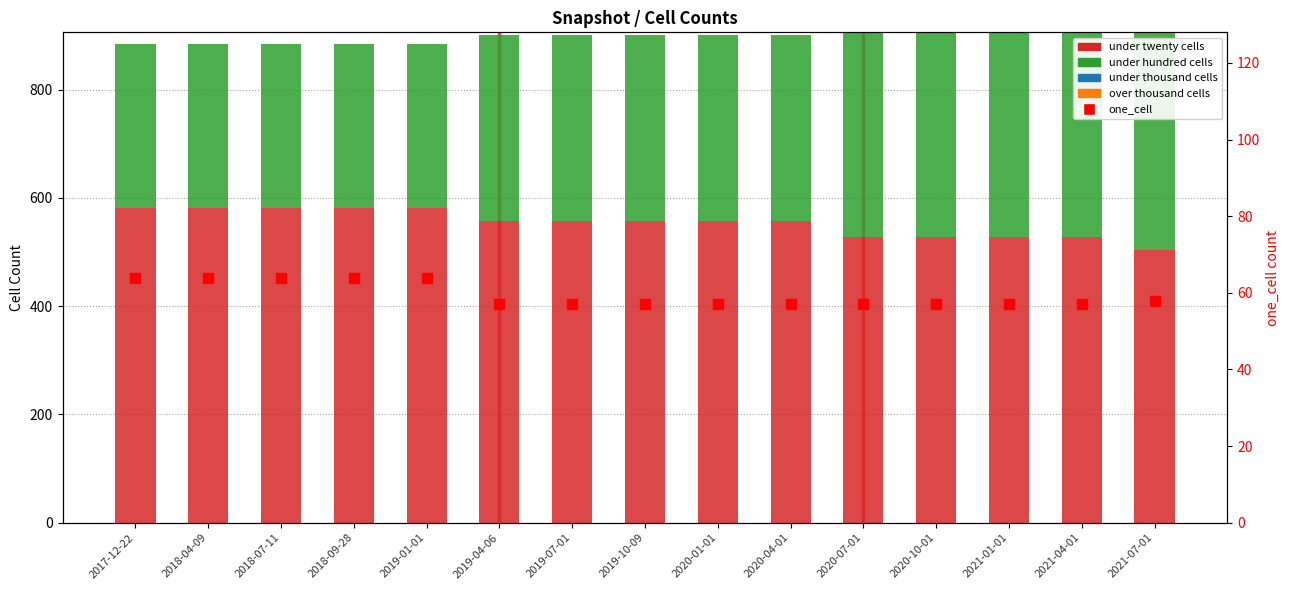

What are all the series names shown in the legend?

under twenty cells, under hundred cells, under thousand cells, over thousand cells, one_cell